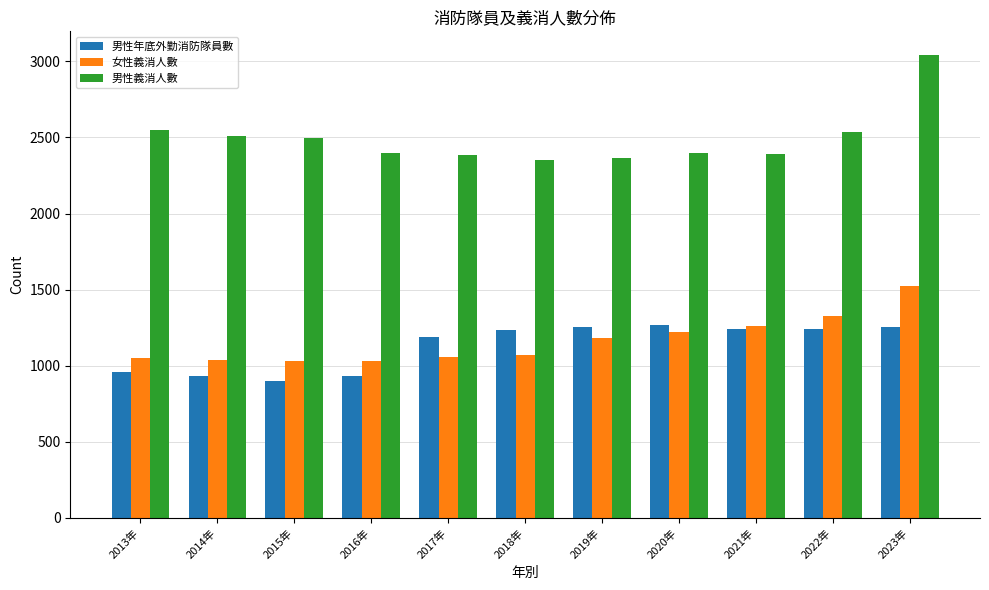

What is the difference between the second highest and minimum values in the 女性義消人數 series?

301